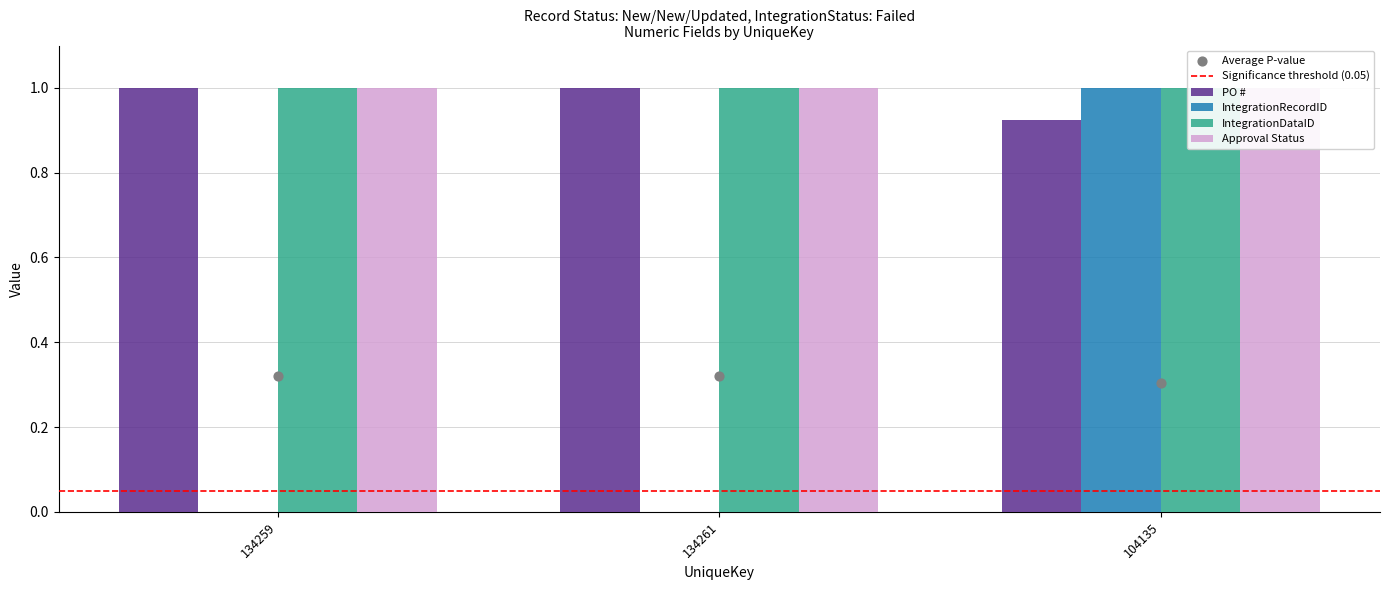

At which category is the sum across all series the highest?

104135